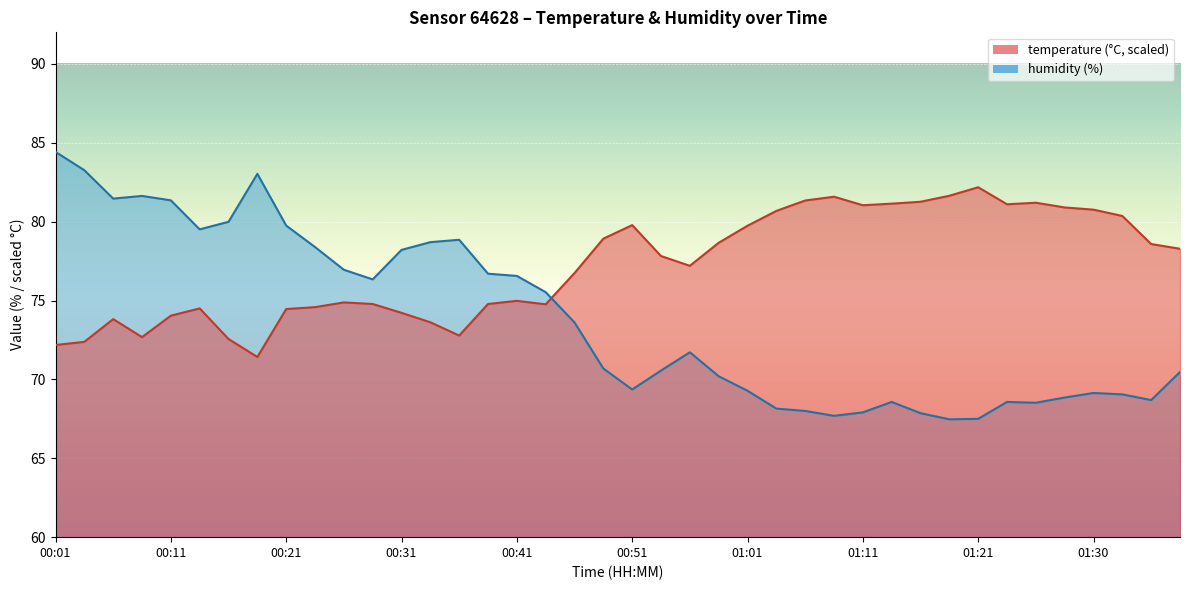

List the series in order of their overall mean, lowest first.

humidity, temperature